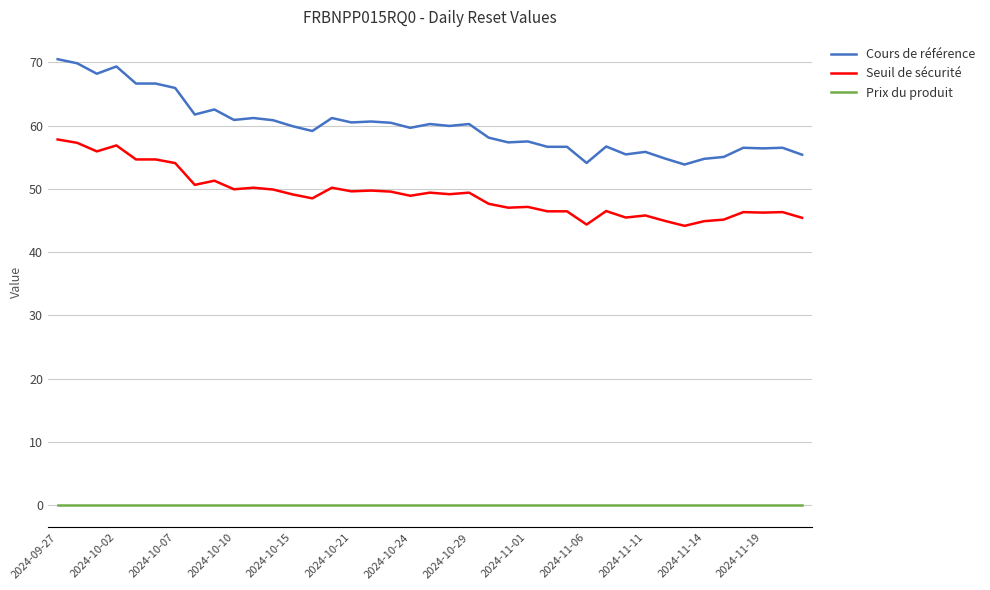

True or false: Cours de référence and Prix du produit intersect in this chart.

False